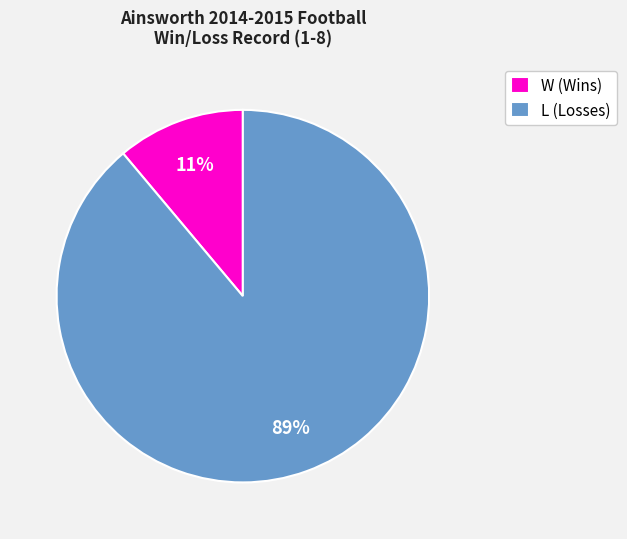

The W (Wins) slice represents 11% of the pie. True or false?

True